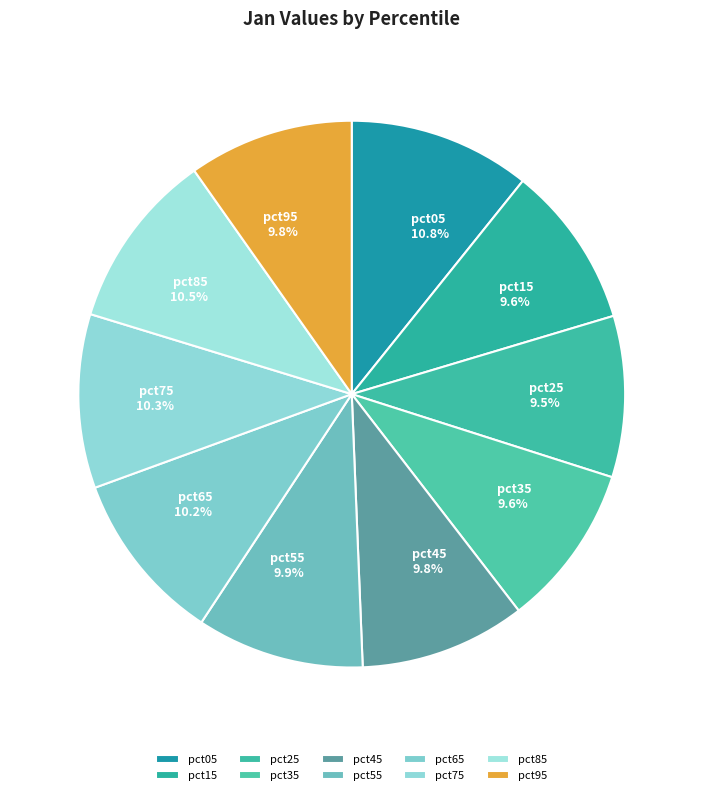

Does pct85 account for over 50% of the chart?

No